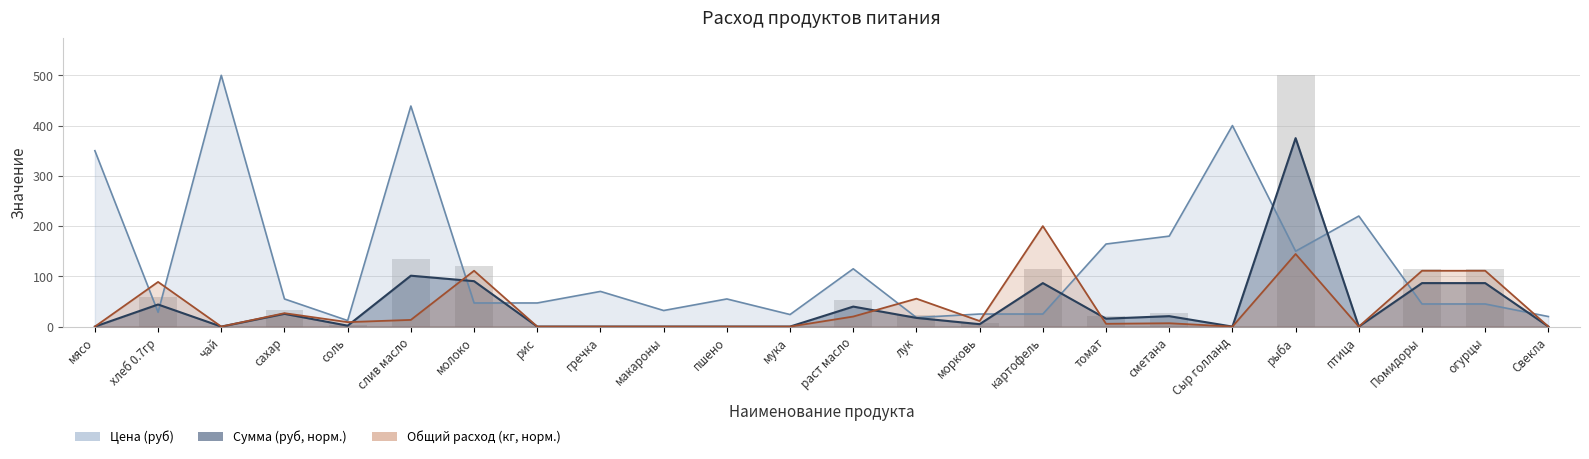

What is the minimum value for Цена (руб)?

12.0